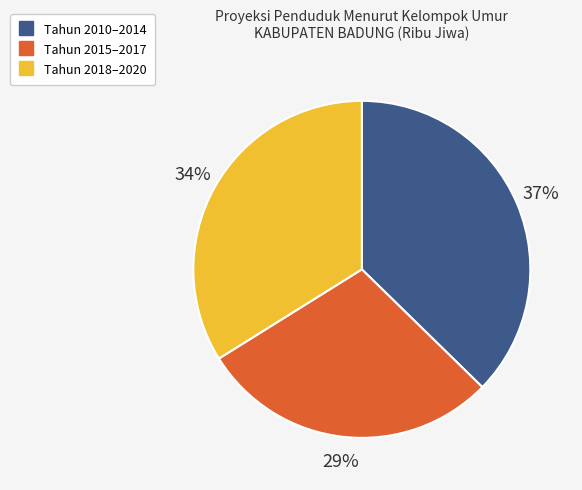

Is there any slice that represents more than half of the pie?

No